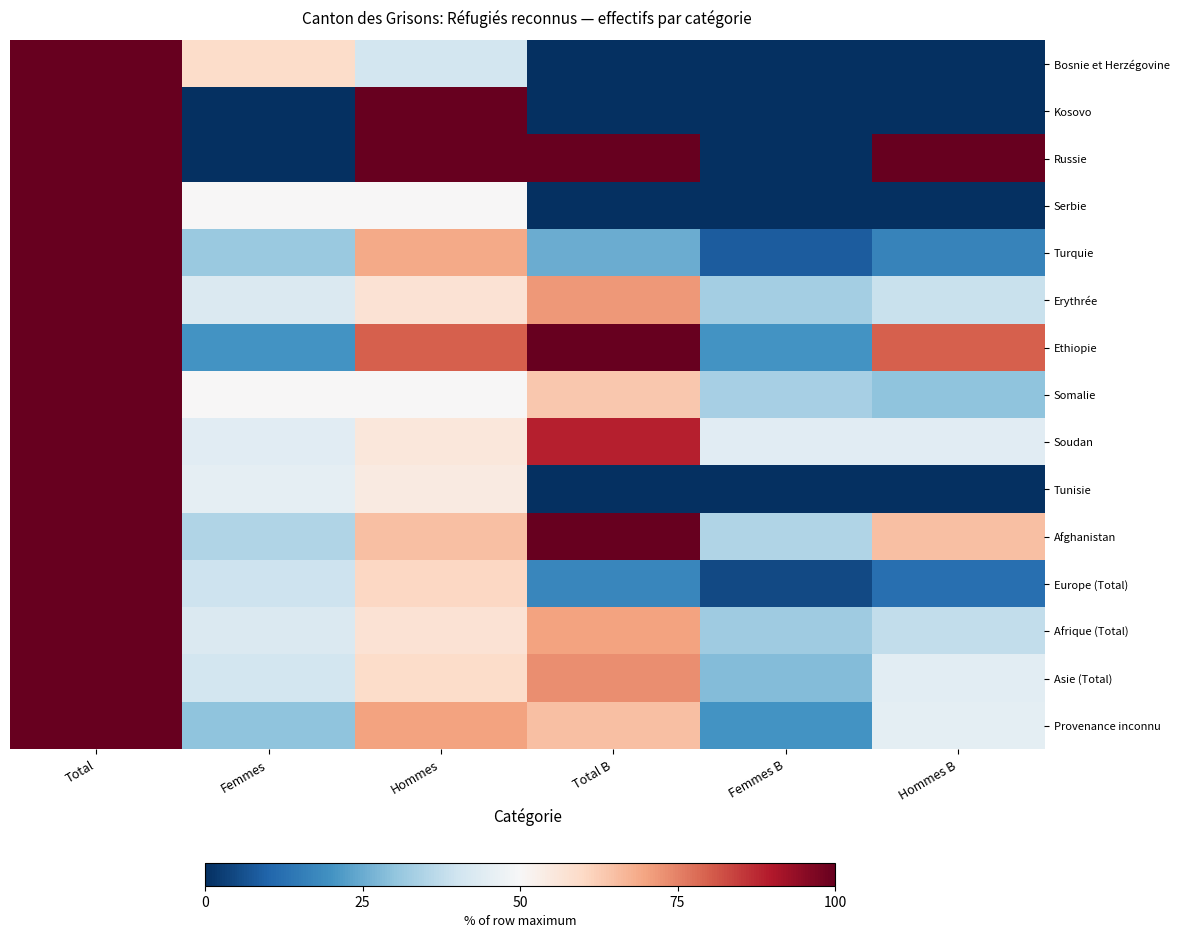

At which category is the sum across all series the highest?

Total